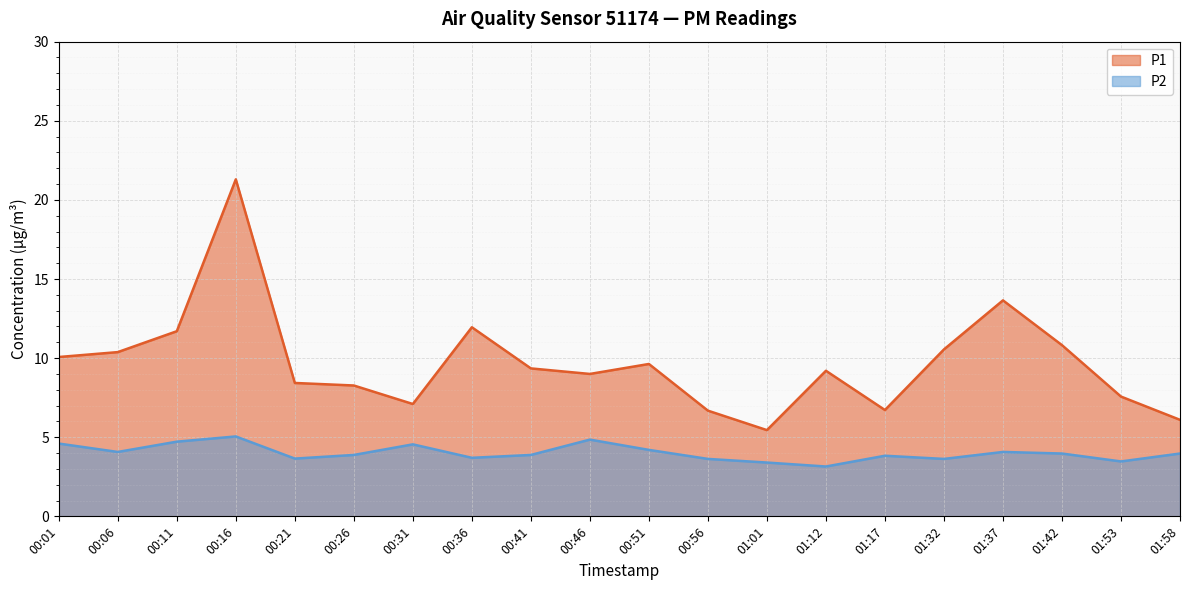

What is the label of the 16th point from the left?

01:32